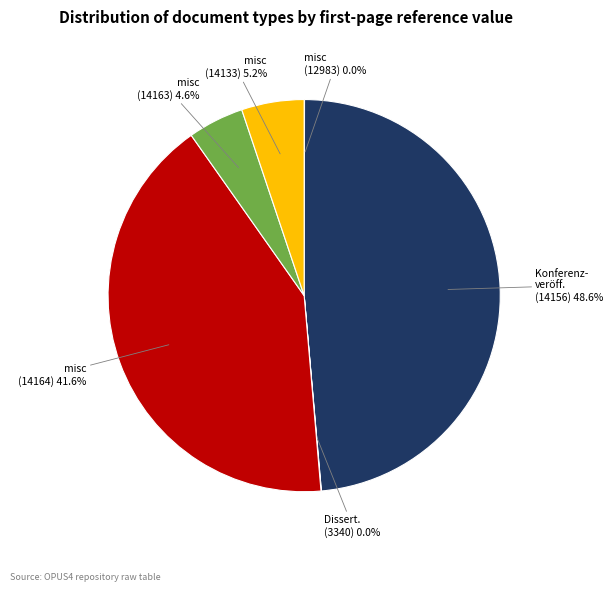

Which slice is the largest?

Konferenz- veröff. (14156)